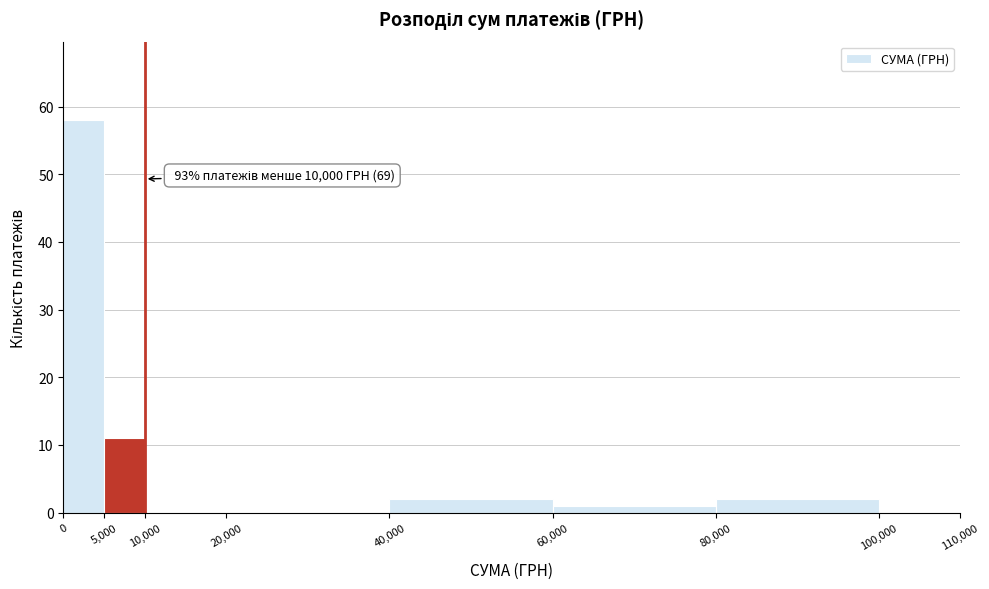

Which range on the x-axis has the tallest bar?

0 to 5,000